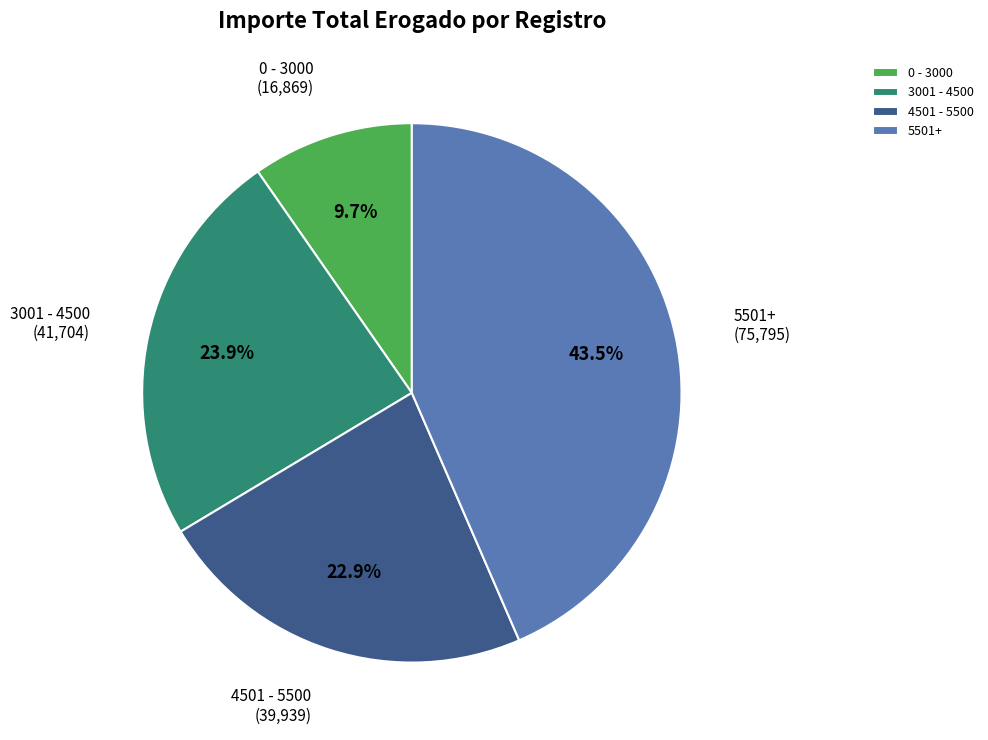

Which slice is the largest?

5501+